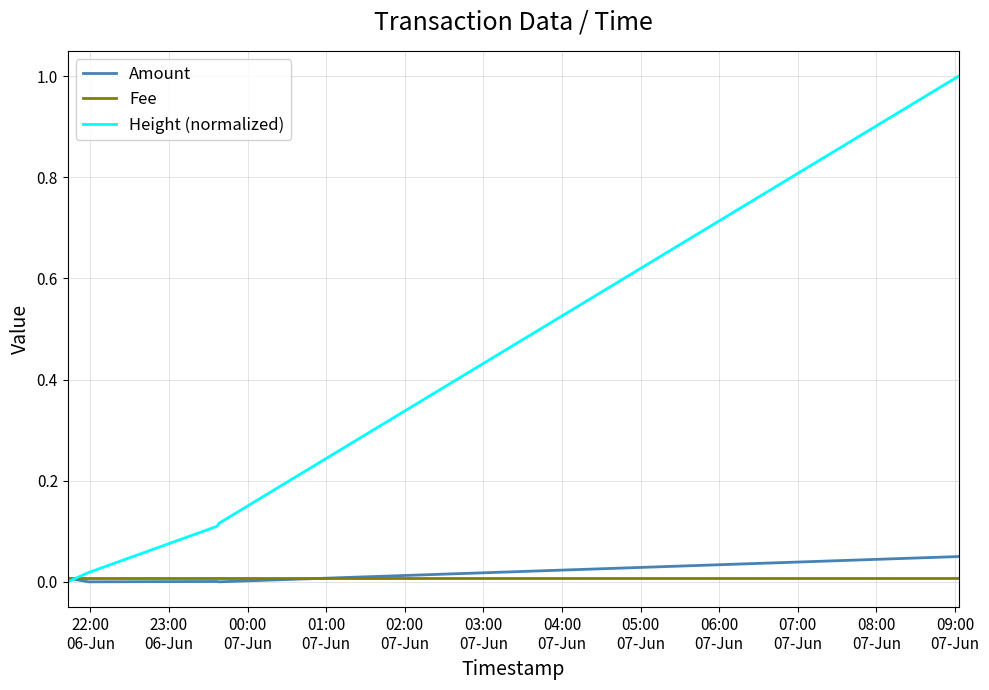

What is the greatest value displayed?

1.0